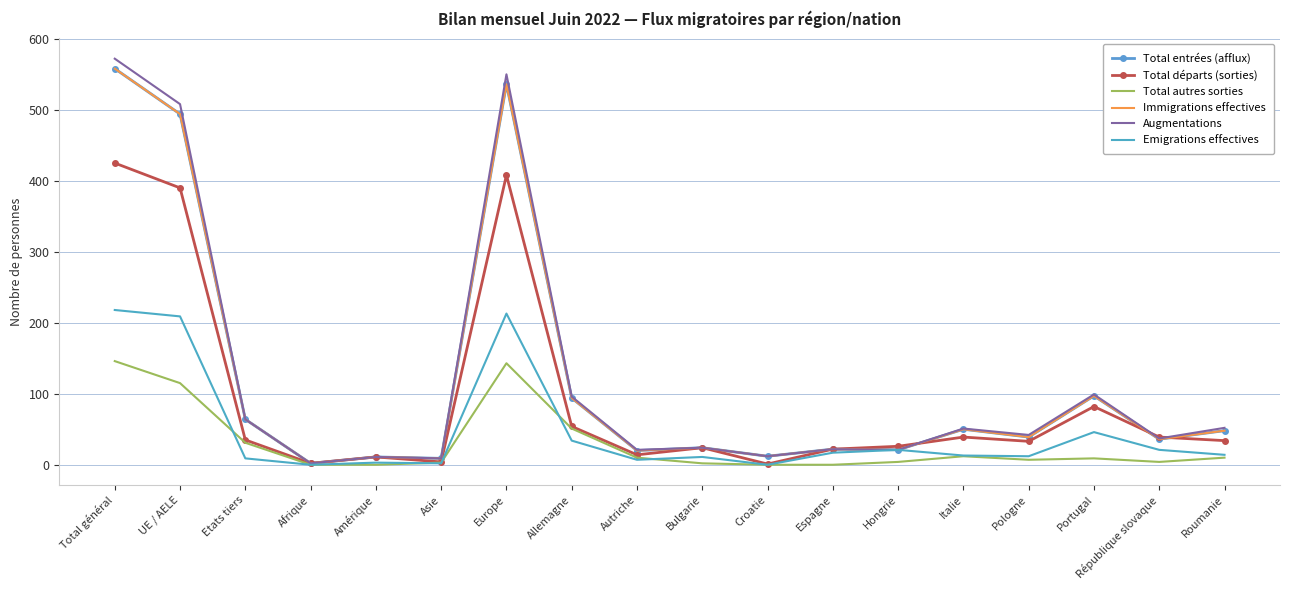

True or false: Immigrations effectives and Emigrations effectives cross at least once.

False